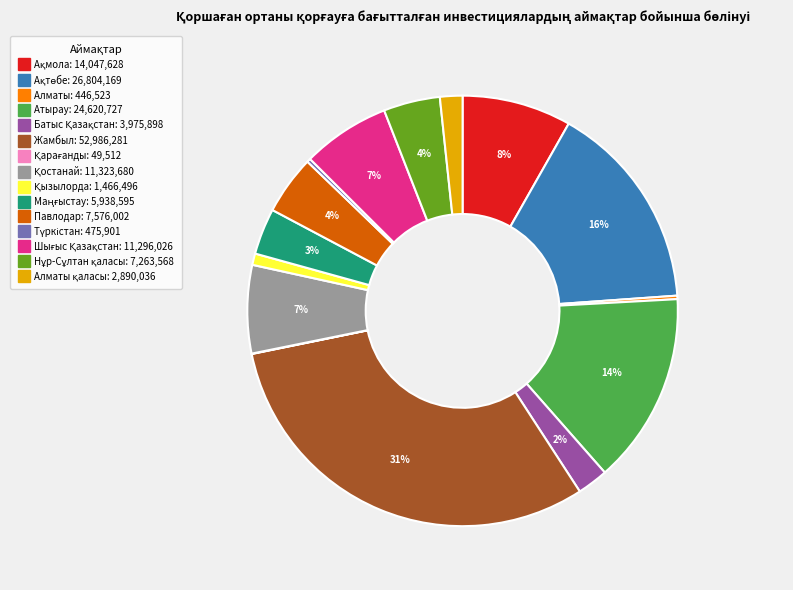

Is there a majority slice in this chart?

No